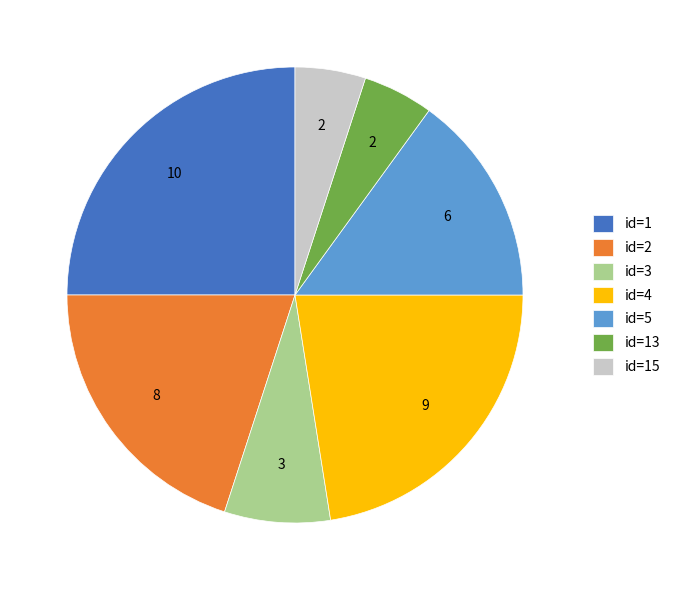

Is there any slice that represents more than half of the pie?

No